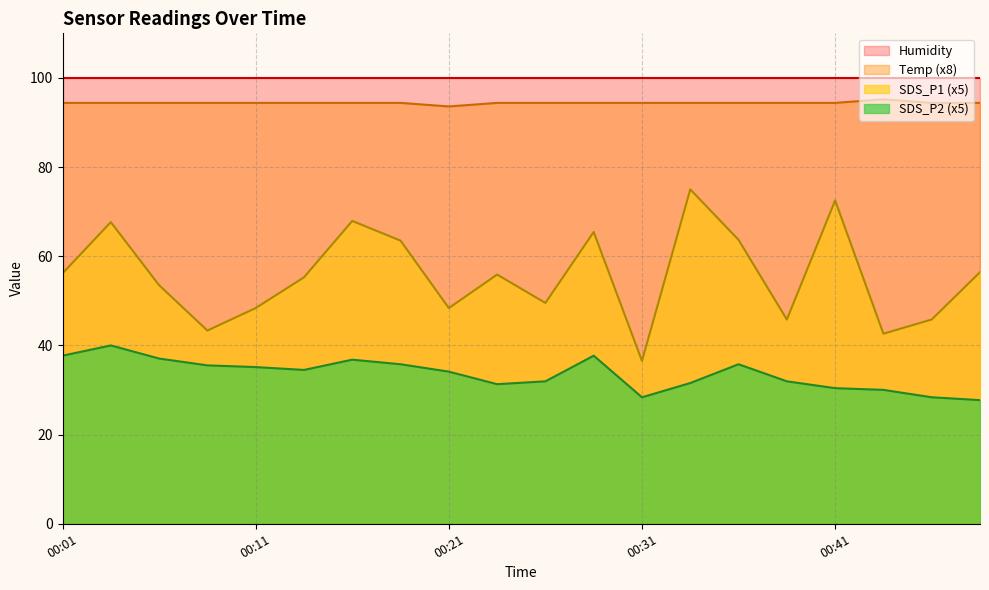

Which has a higher value, 00:34 or 00:43?

00:34